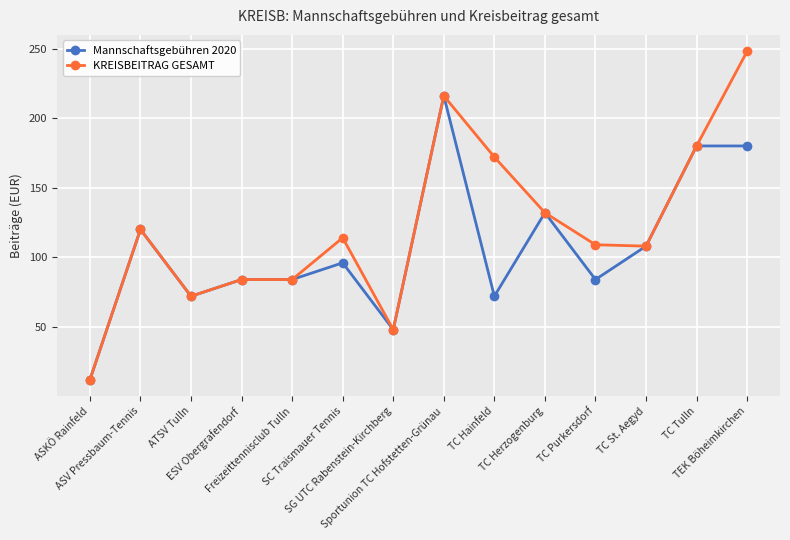

What is the label of the 3rd point from the right?

TC St. Aegyd